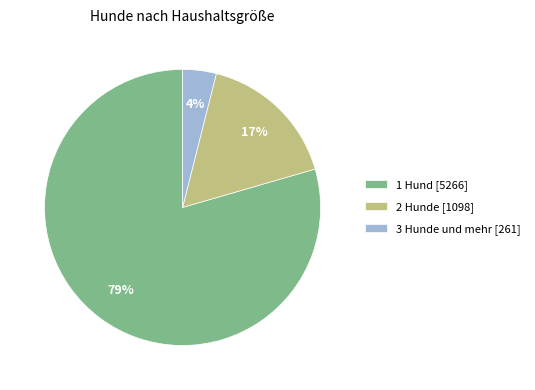

Which category has the smallest portion of the pie?

3 Hunde und mehr